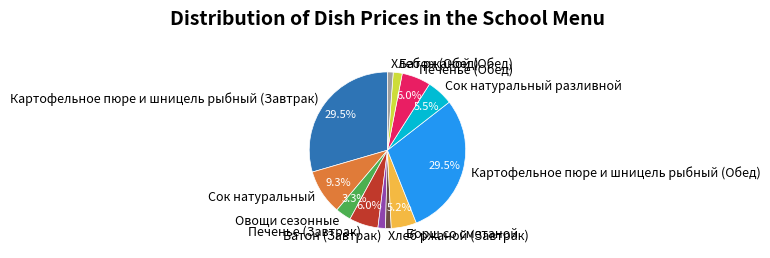

Approximately how many times larger is the value at Хлеб ржаной (Завтрак) compared to Печенье (Обед)?

0.2